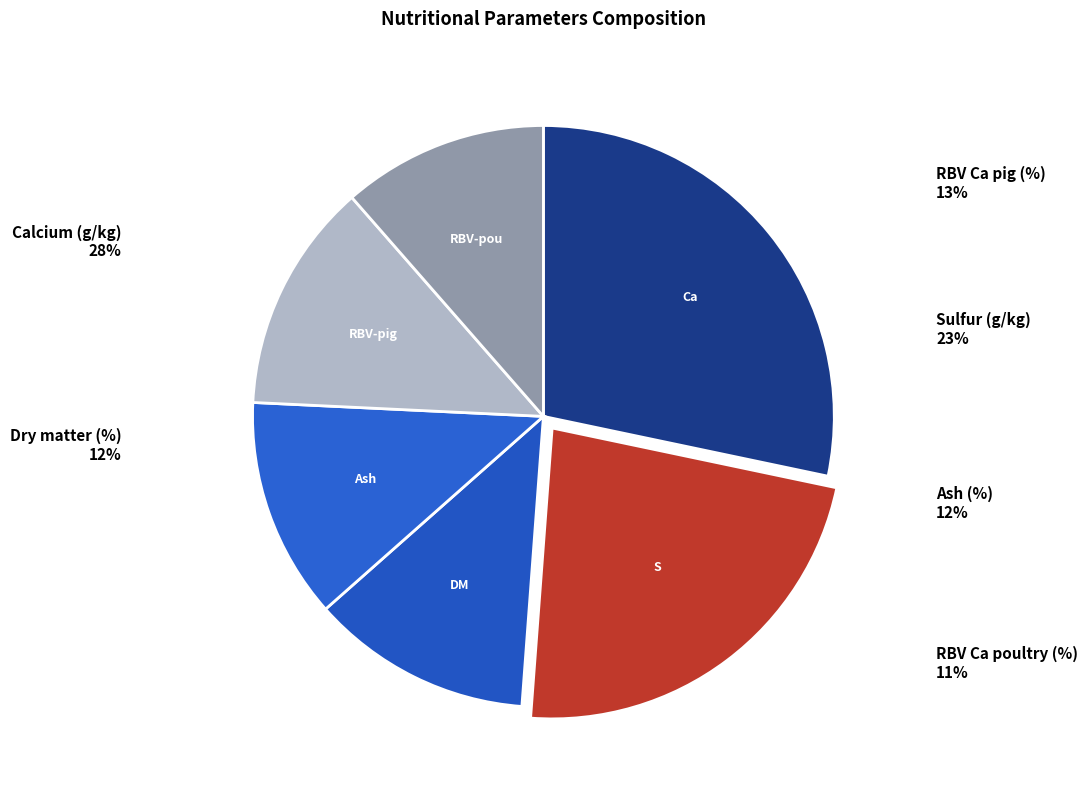

How many segments does this pie chart have?

6